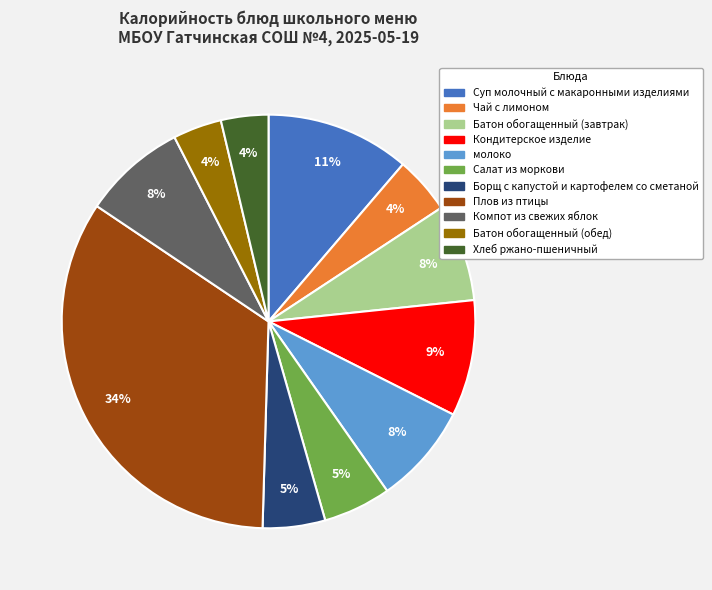

Between молоко and Салат из моркови, which is larger?

молоко